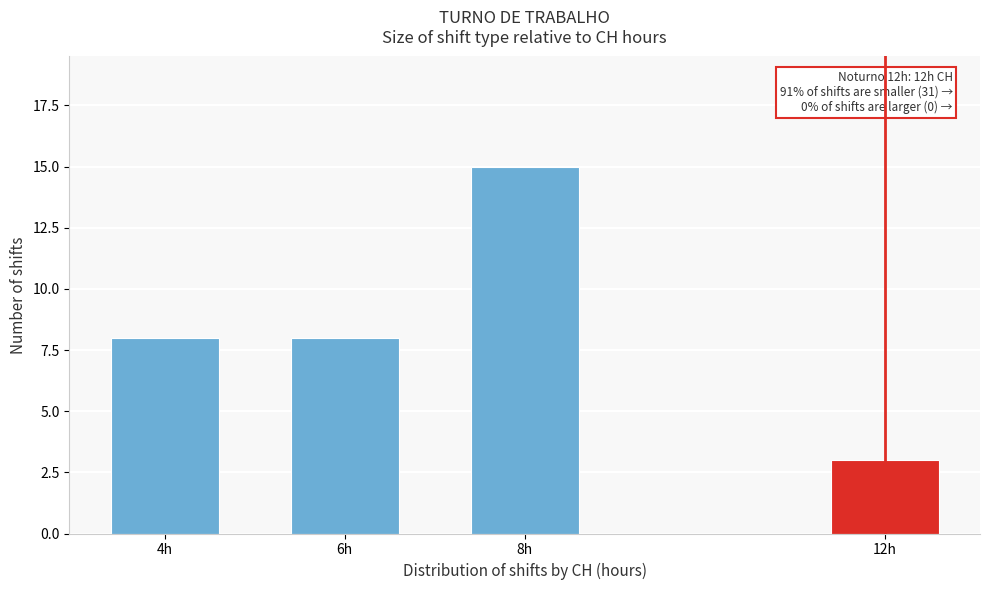

Reading left to right, what are all the values shown in this chart?

4h=8	6h=8	8h=15	12h=3